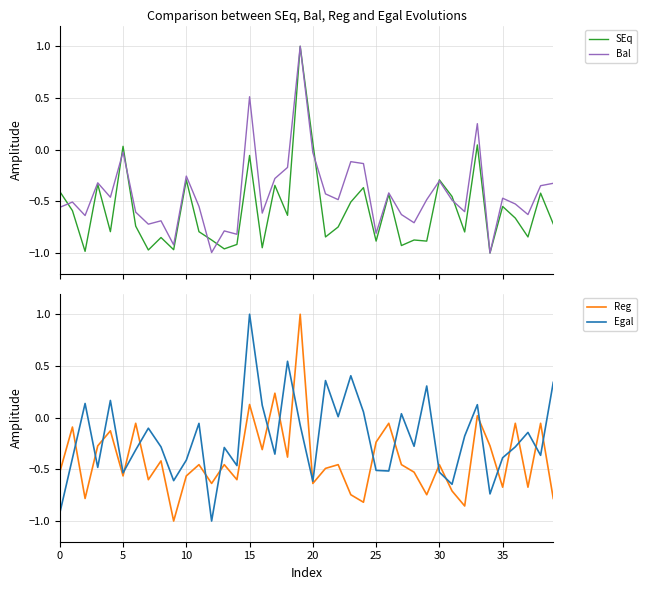

In SEq, how many points are higher than both neighbors (excluding endpoints)?

14